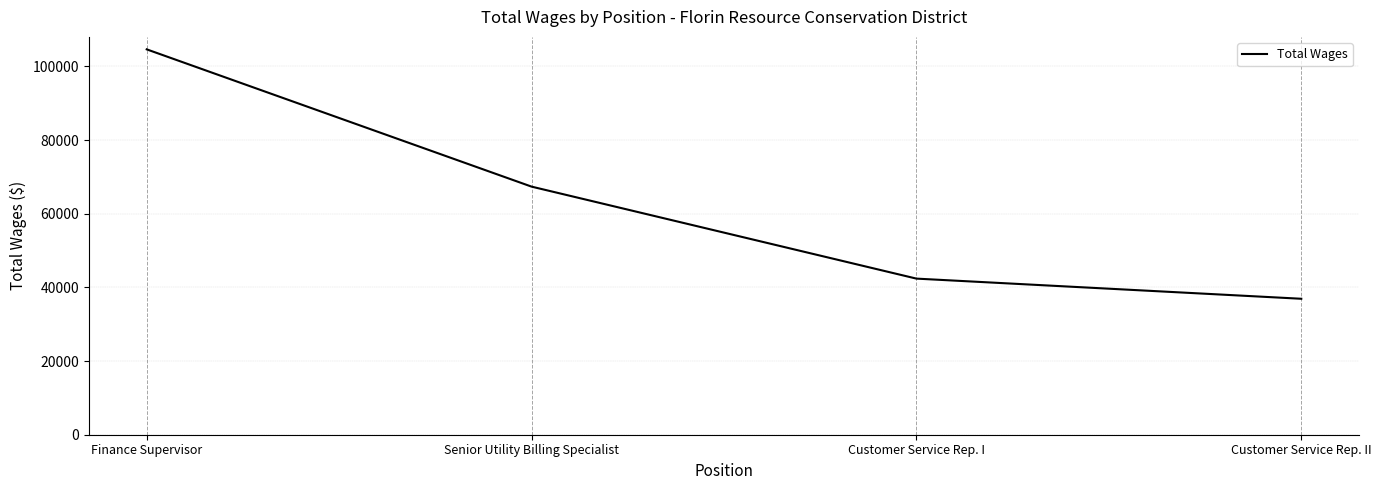

How many lines are shown in the chart?

1